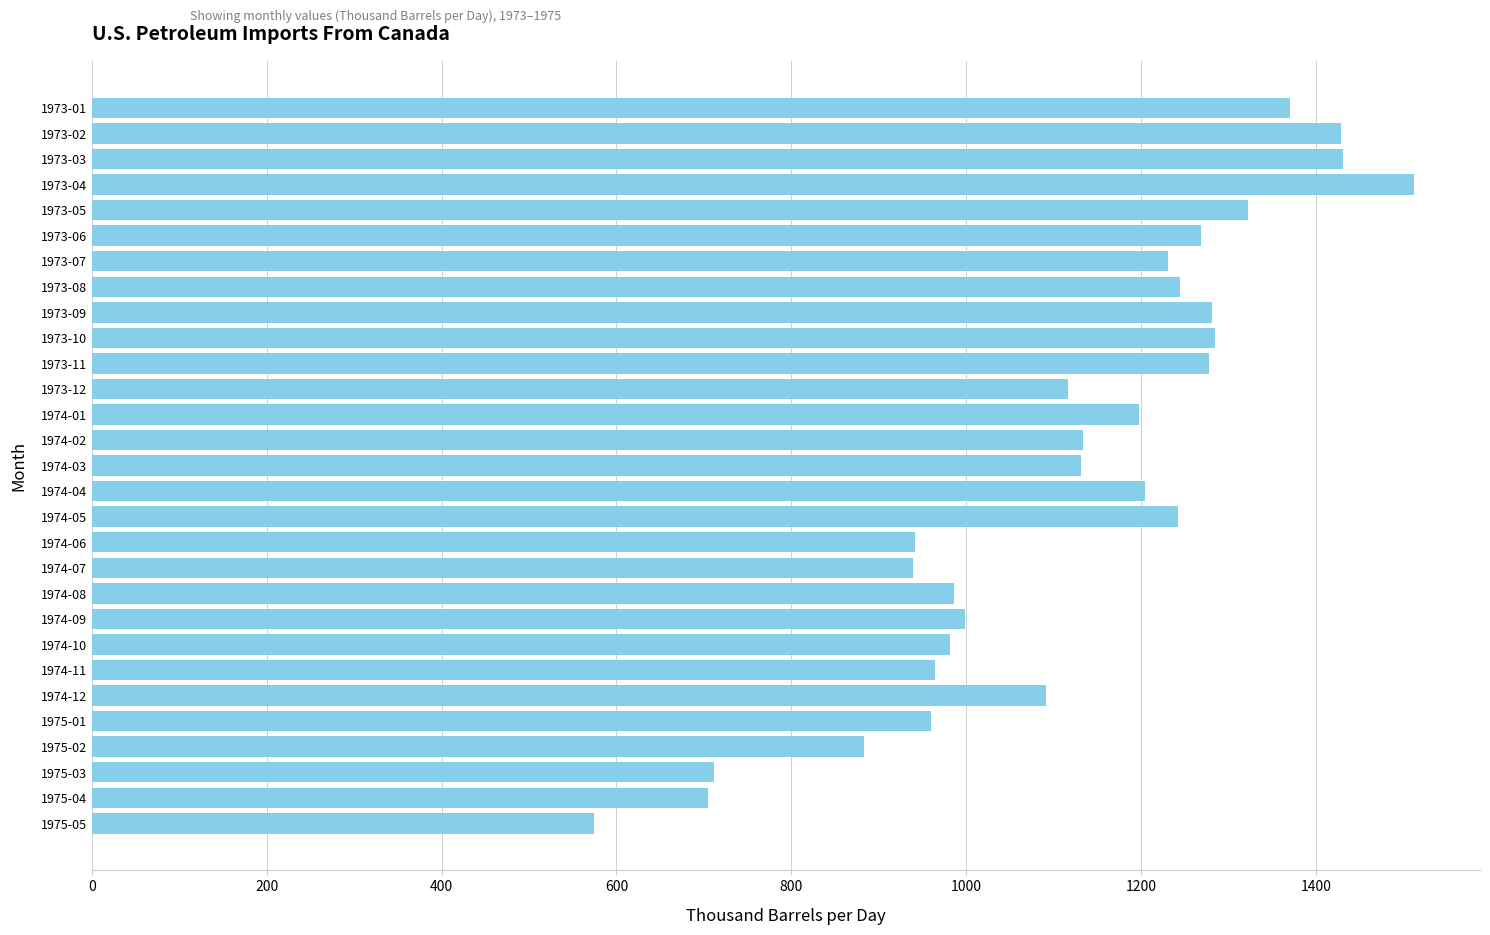

The value at 1973-06 is 2204.5. True or false?

False